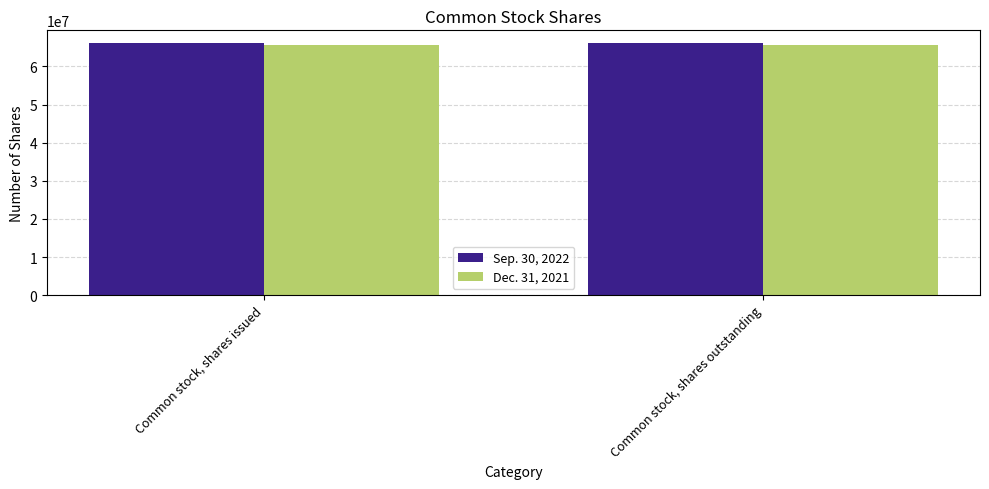

What is the label of the 1st bar from the right?

Common stock, shares outstanding